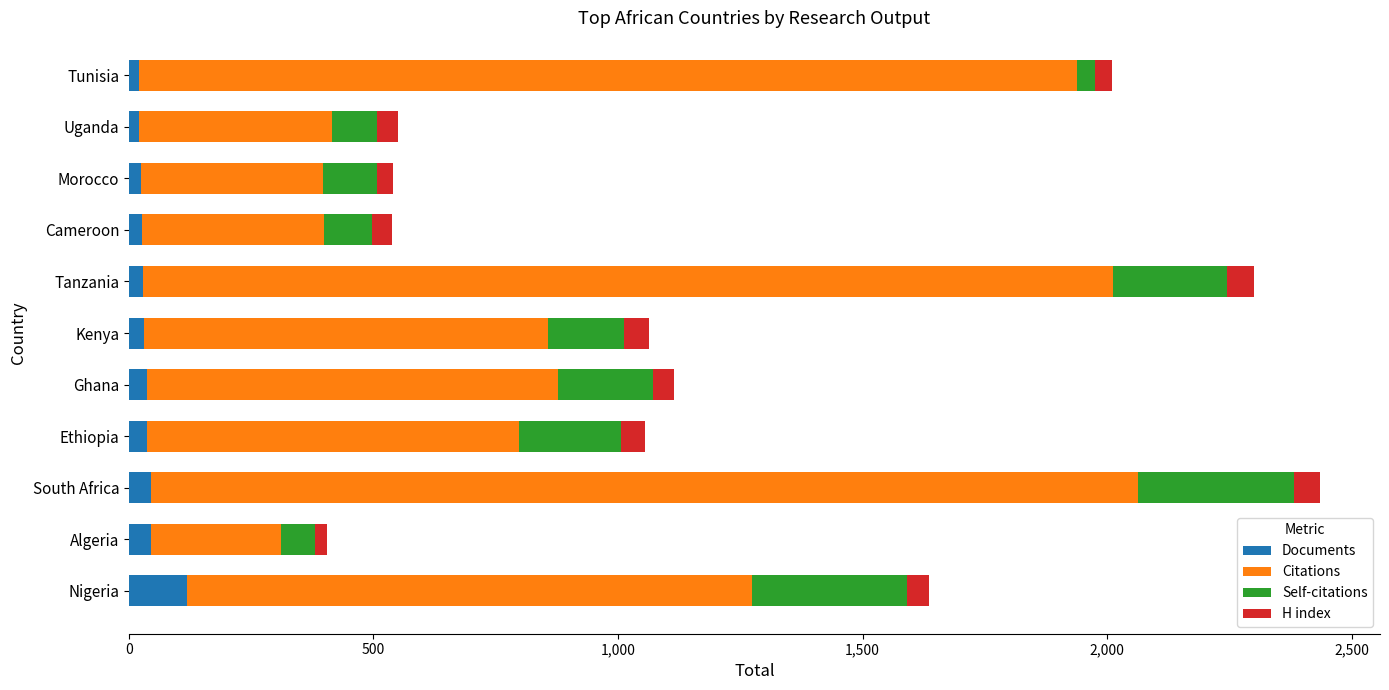

What are all the series names shown in the legend?

Documents, Citations, Self-citations, H index